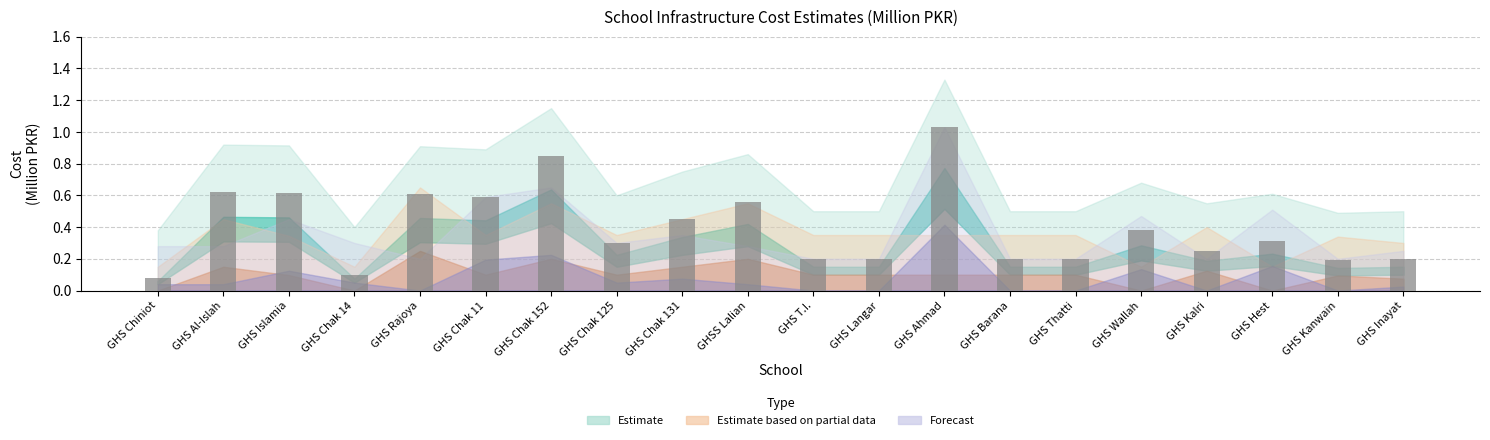

True or false: the data shows 0.1 at GHS Chiniot.

True